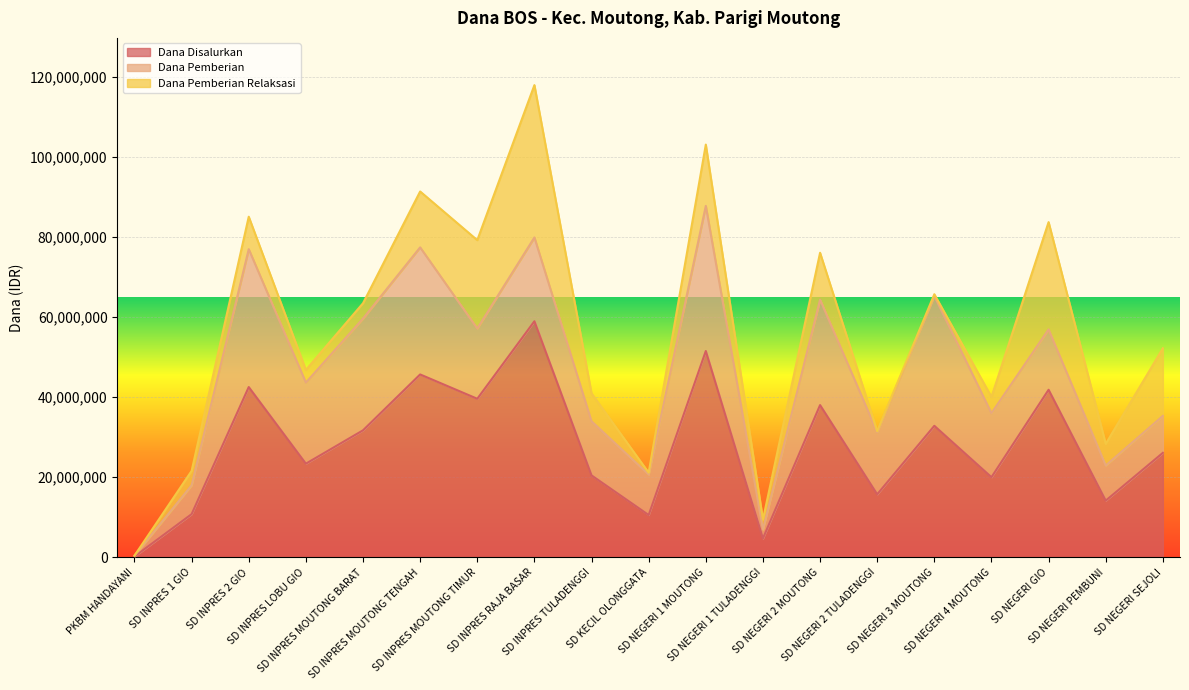

At SD NEGERI 1 MOUTONG, list the series in order from smallest to largest.

Dana Pemberian Relaksasi, Dana Pemberian, Dana Disalurkan